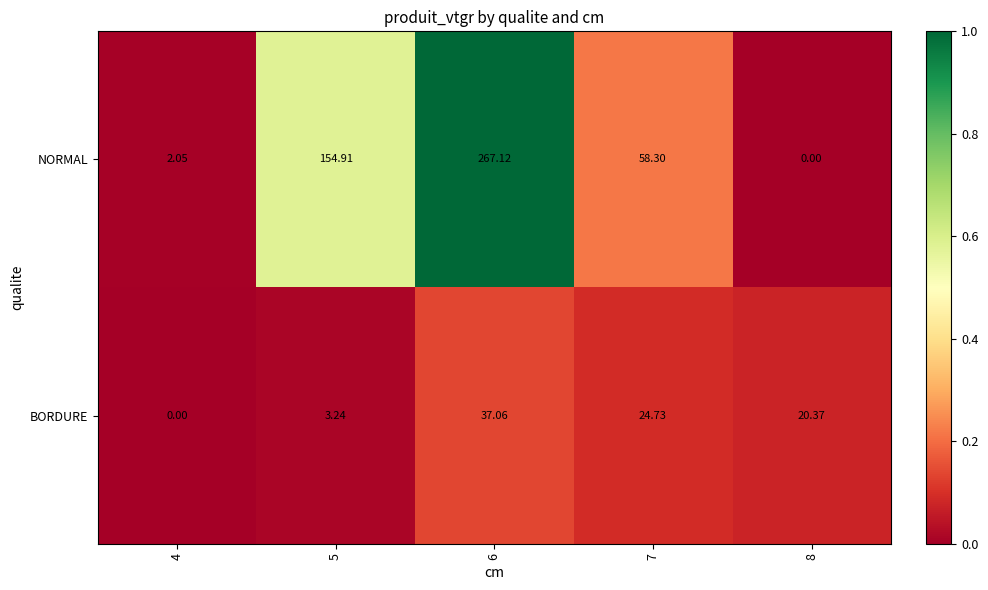

Is the value of NORMAL at 8 greater than the value of BORDURE at 6?

No